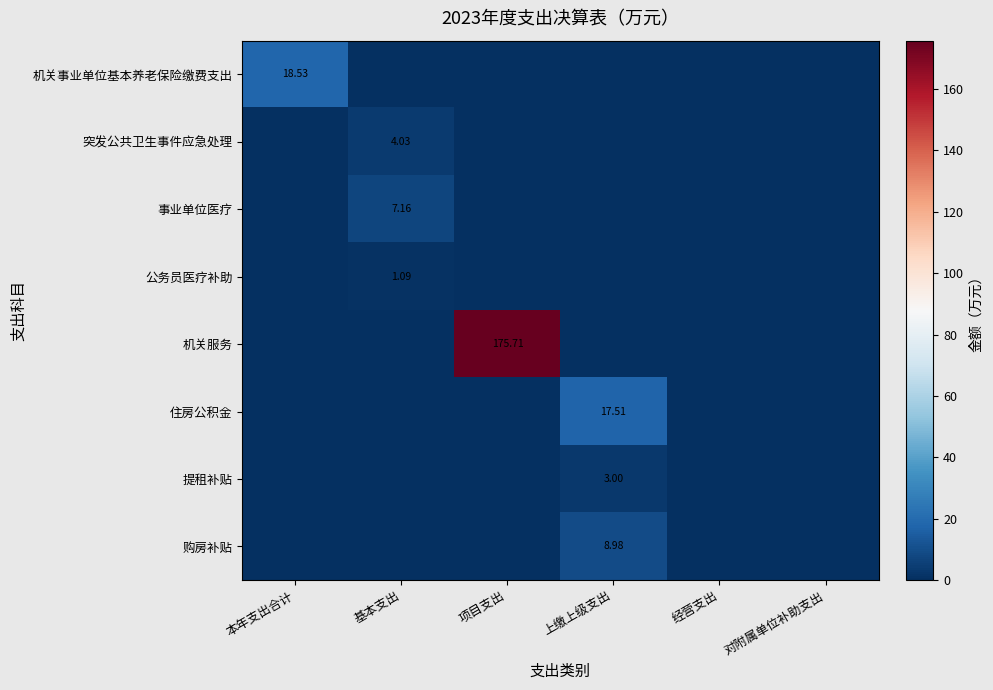

How many data points in 事业单位医疗 are above 0?

1